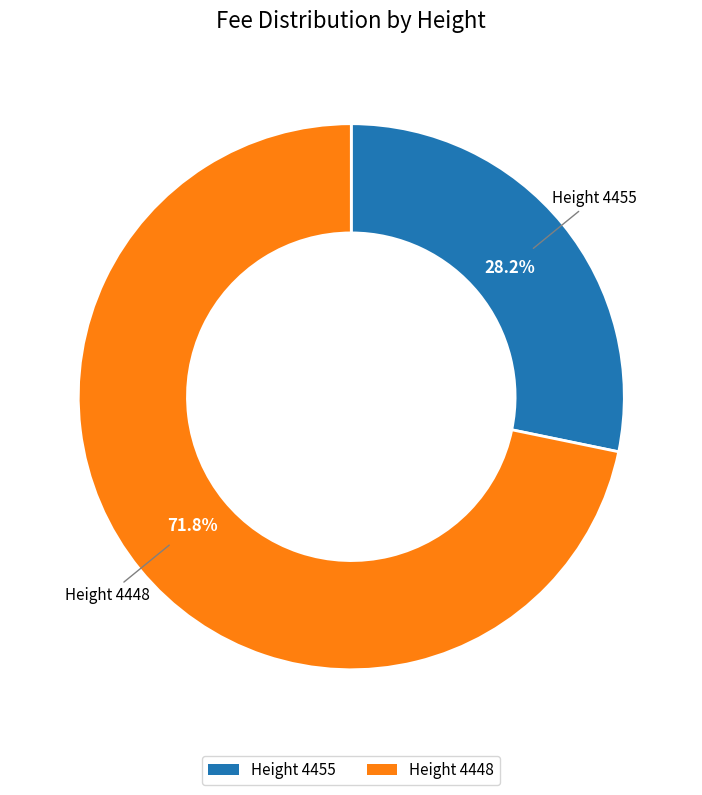

What percentage do Height 4455 and Height 4448 together represent?

100.0%